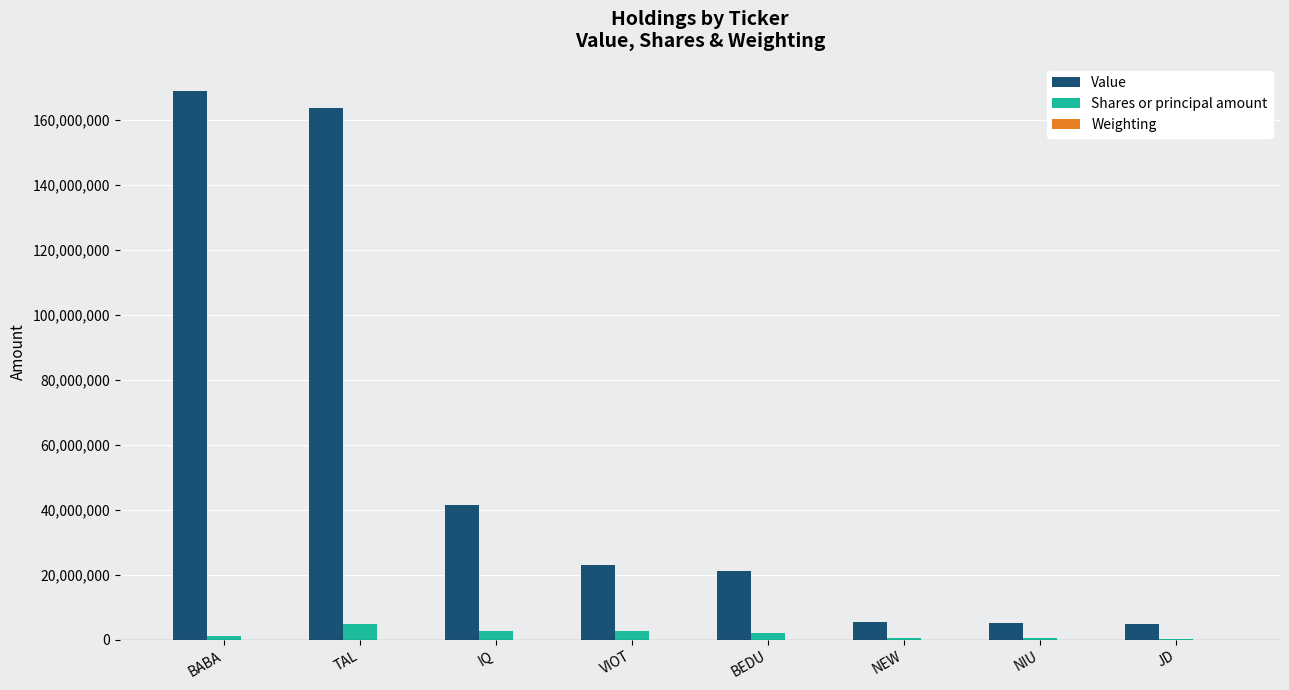

How many groups of bars are there?

8